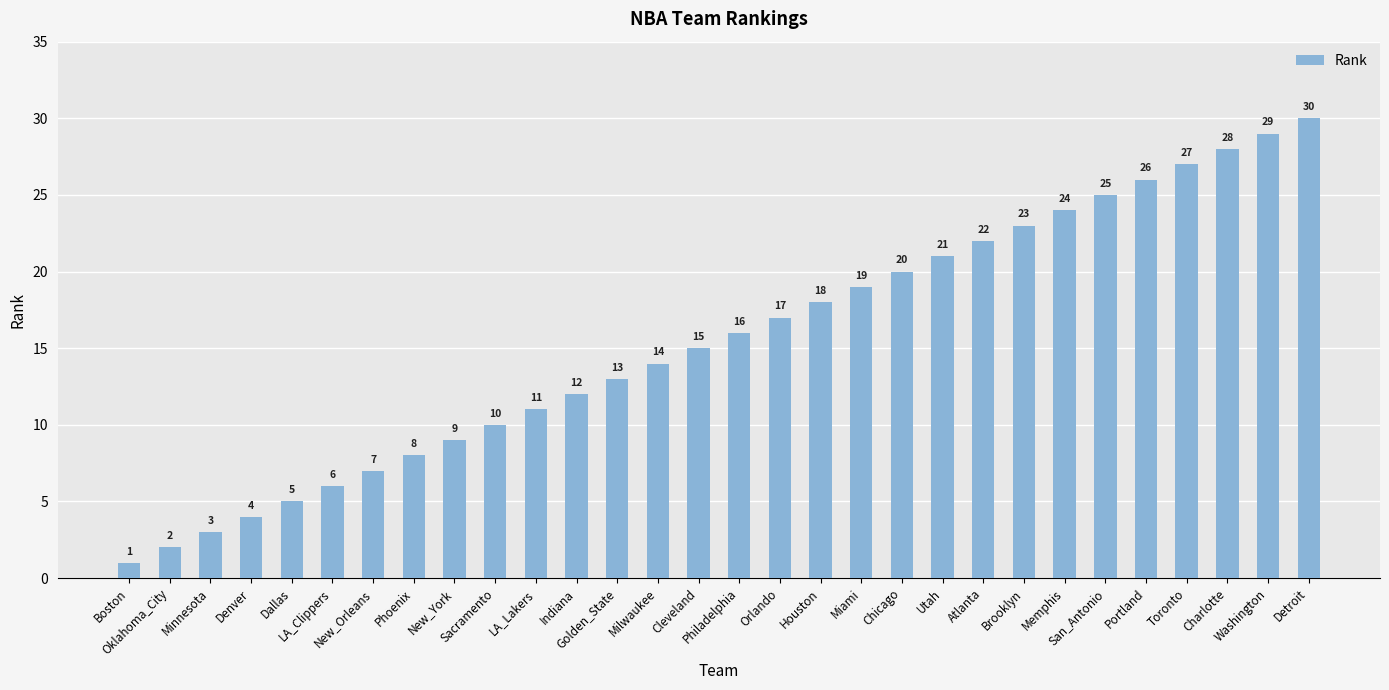

How many categories are shown in the chart?

30